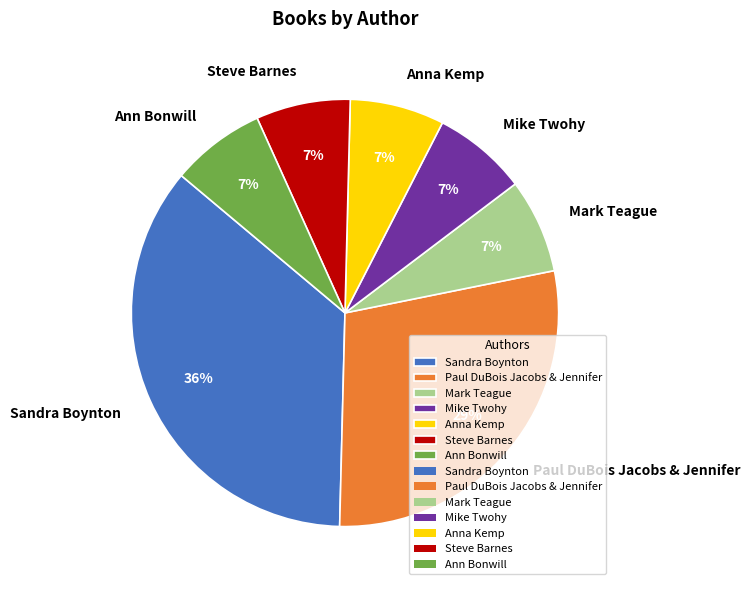

To the nearest percent, what percentage of the pie is Sandra Boynton?

36%